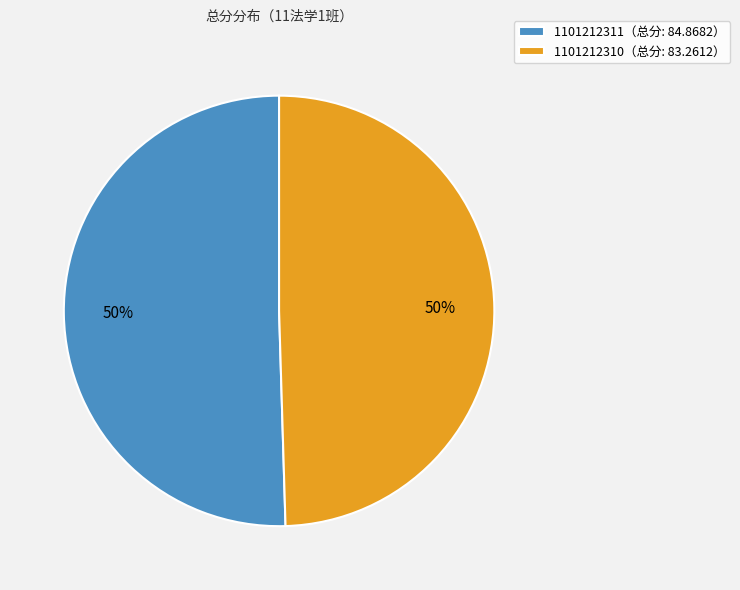

Is the sum of 1101212311（总分: 84.8682） and 1101212310（总分: 83.2612） greater than half?

Yes